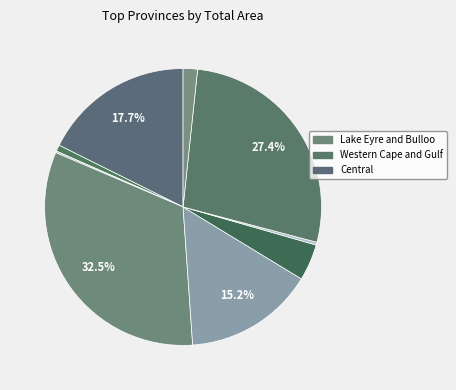

Is there a majority slice in this chart?

No